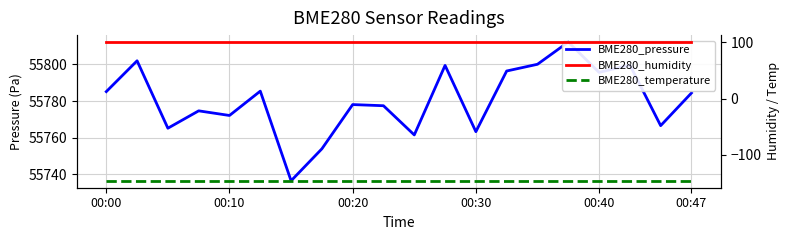

How many series are shown in this chart?

3